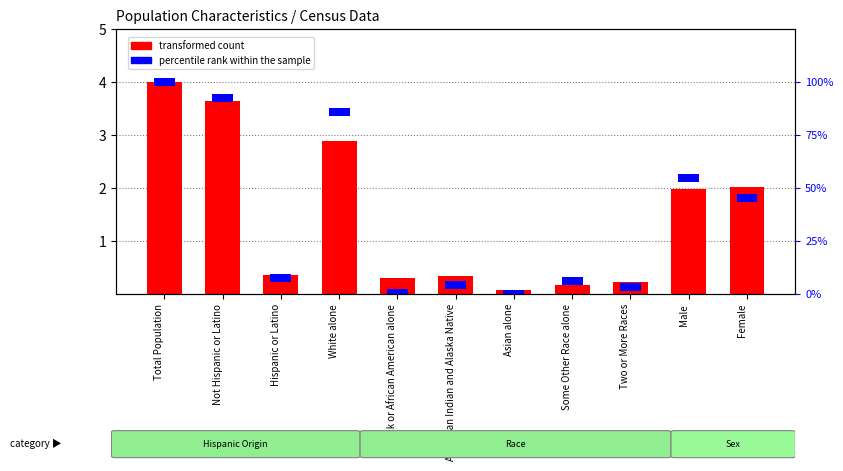

The chart shows a value of 2.0 at Male. True or false?

True